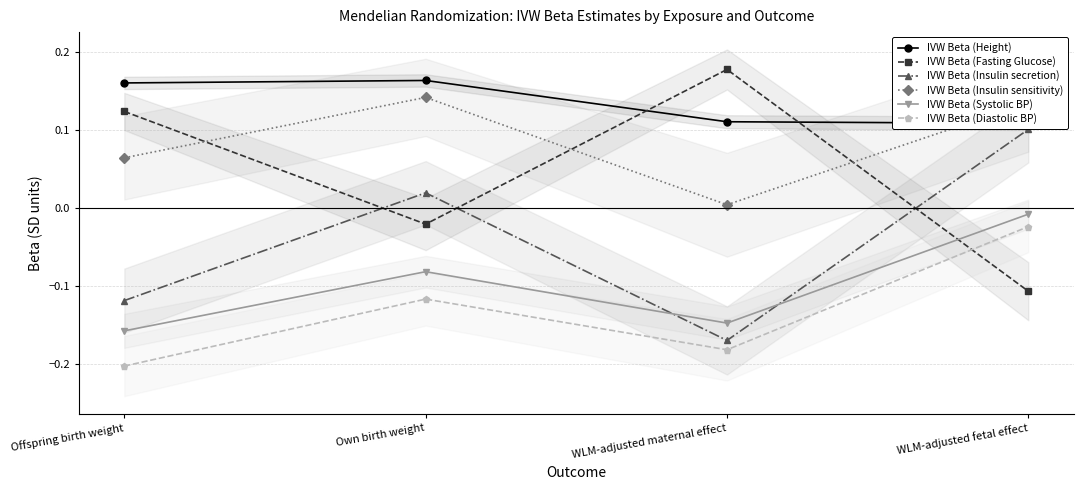

What is the sum of the IVW Beta (Insulin secretion) values at Own birth weight and Offspring birth weight?

-0.1